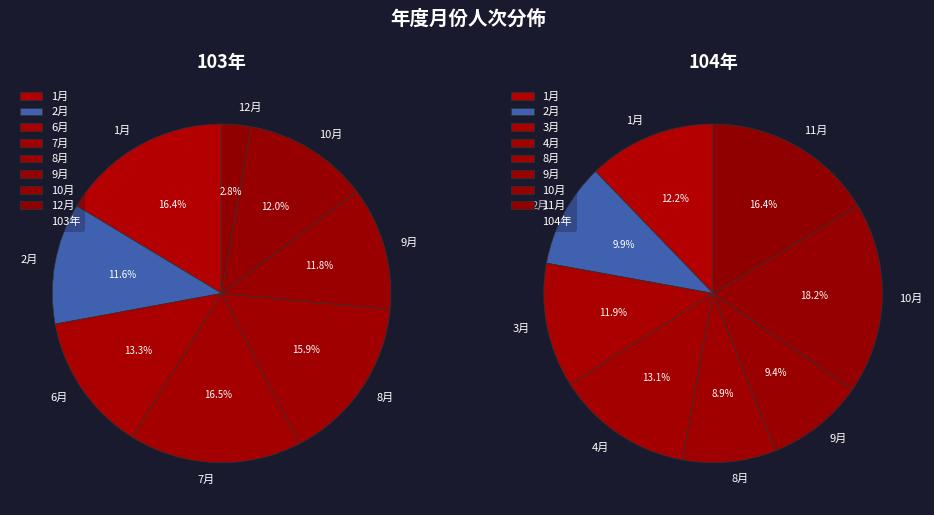

Is there a majority slice in this chart?

No